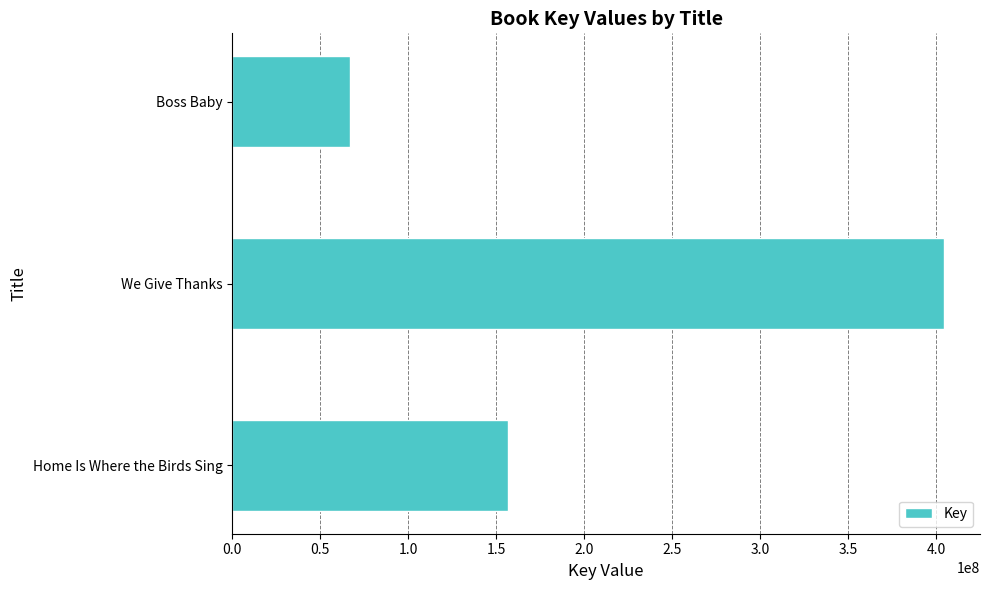

What is the sum of all values?

628735274